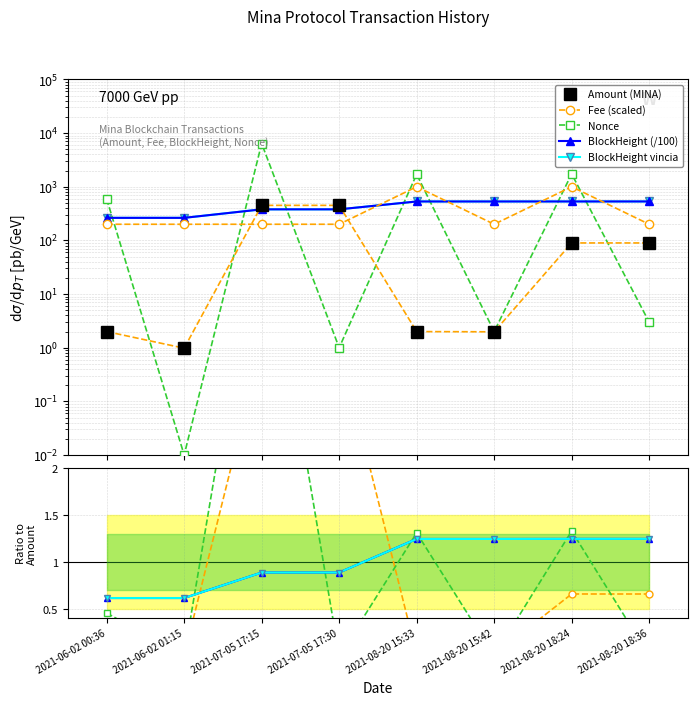

True or false: BlockHeight has more than 0 interior local peaks.

False